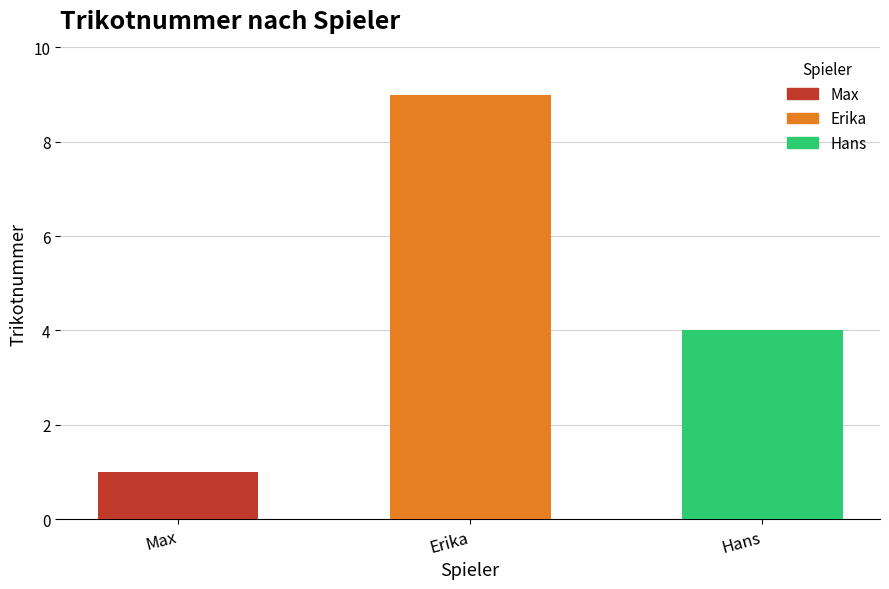

What is the label of the 3rd bar from the right?

Max